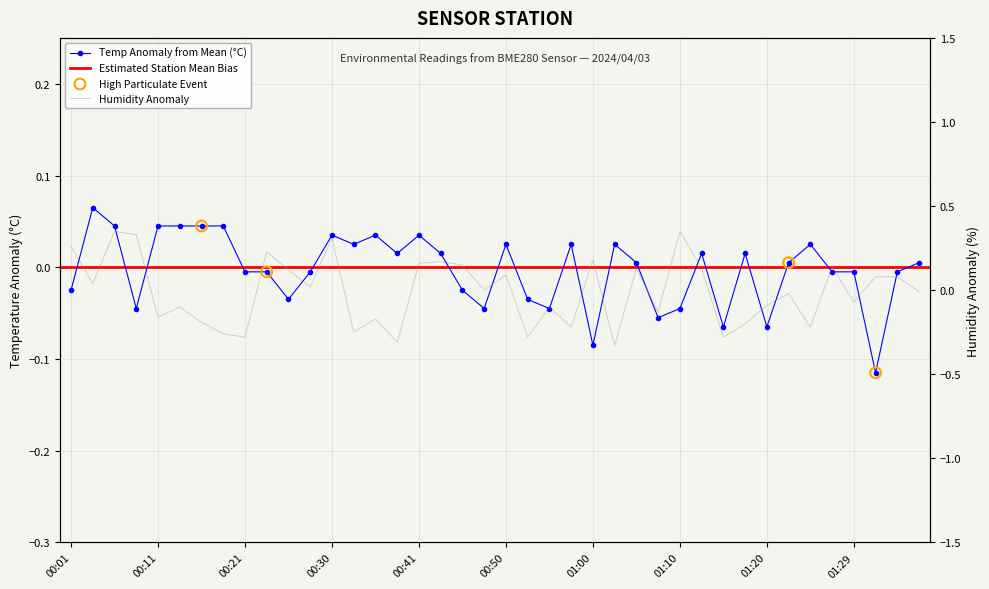

At how many categories does at least one series exceed 0?

32